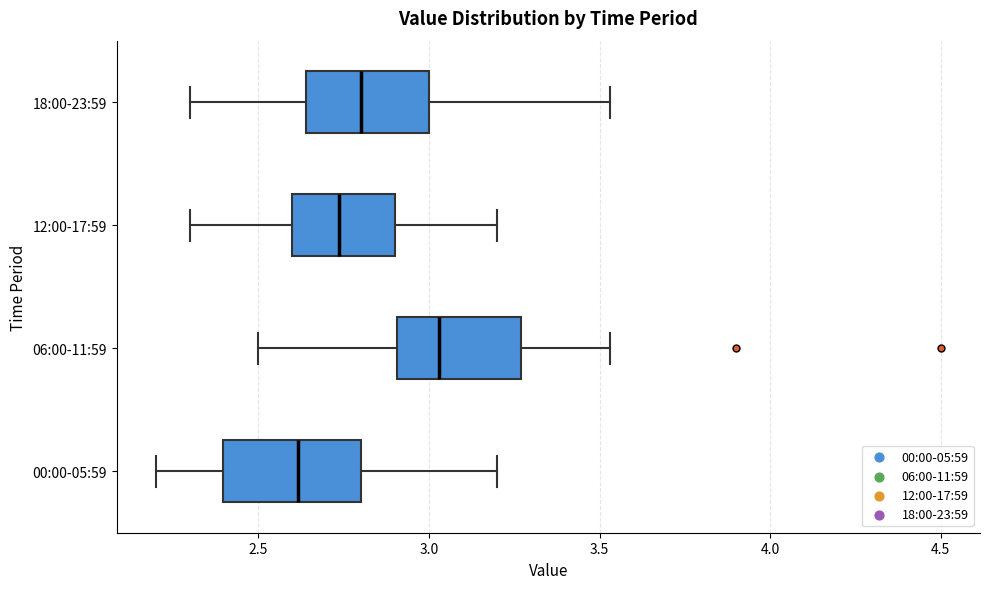

Reading bottom to top, read every box against the x-axis: the position of its median line, the range the box covers, and the ends of its whiskers. The values are not printed on the chart, so give them approximately, as read against the axis.

00:00-05:59: median 2.60, box 2.40 to 2.80, whiskers 2.20 to 3.20
06:00-11:59: median 3.05, box 2.90 to 3.25, whiskers 2.50 to 3.55
12:00-17:59: median 2.75, box 2.60 to 2.90, whiskers 2.30 to 3.20
18:00-23:59: median 2.80, box 2.65 to 3.00, whiskers 2.30 to 3.55